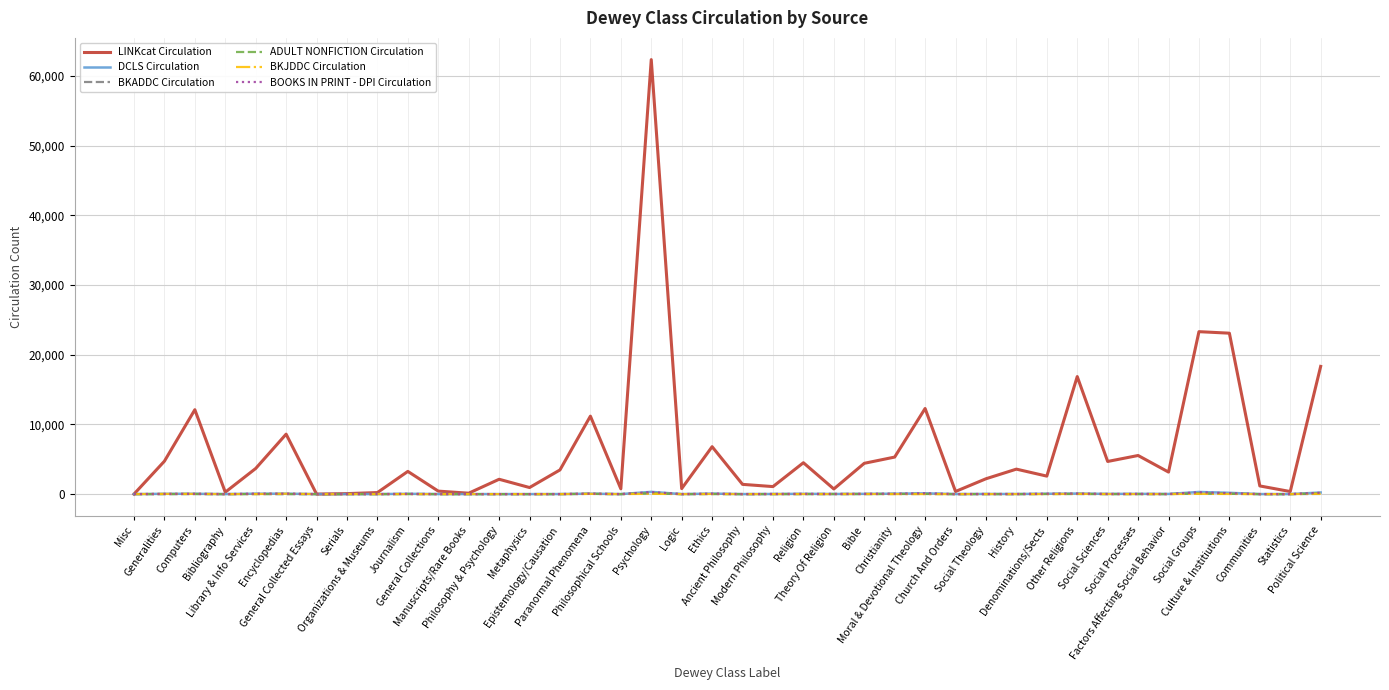

Which series has the largest range (max minus min)?

LINKcat Circulation